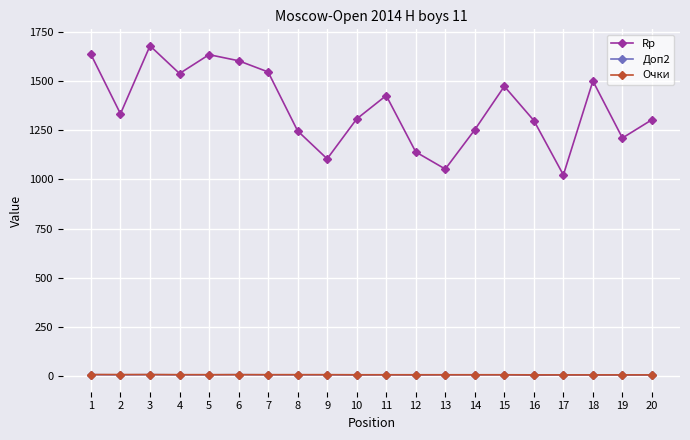

Between 2 and 5, which series saw the biggest shift?

Rp